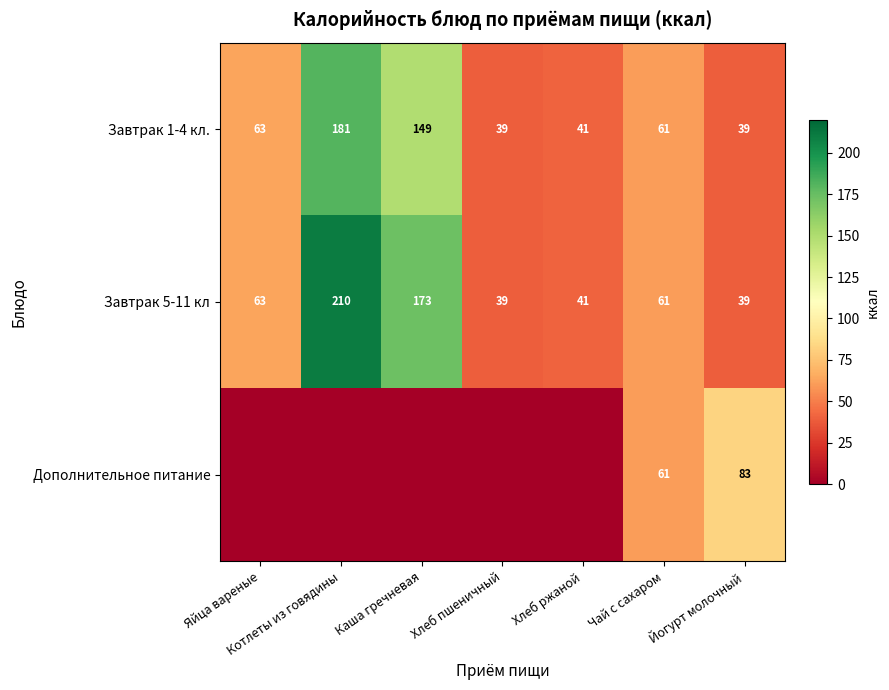

At which label does Завтрак 5-11 кл reach its peak?

Котлеты из говядины